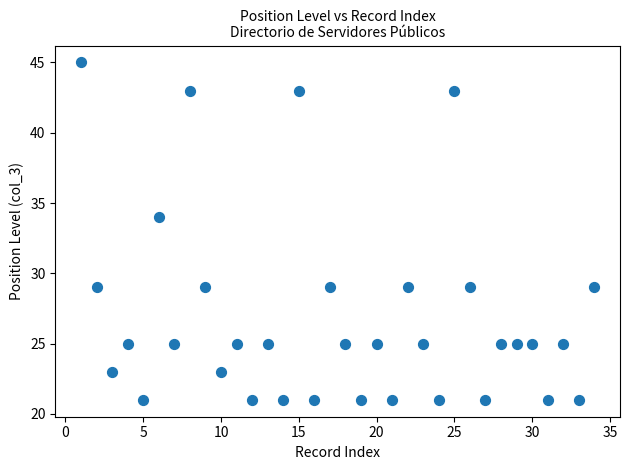

What is the range of X values (max minus min)?

33